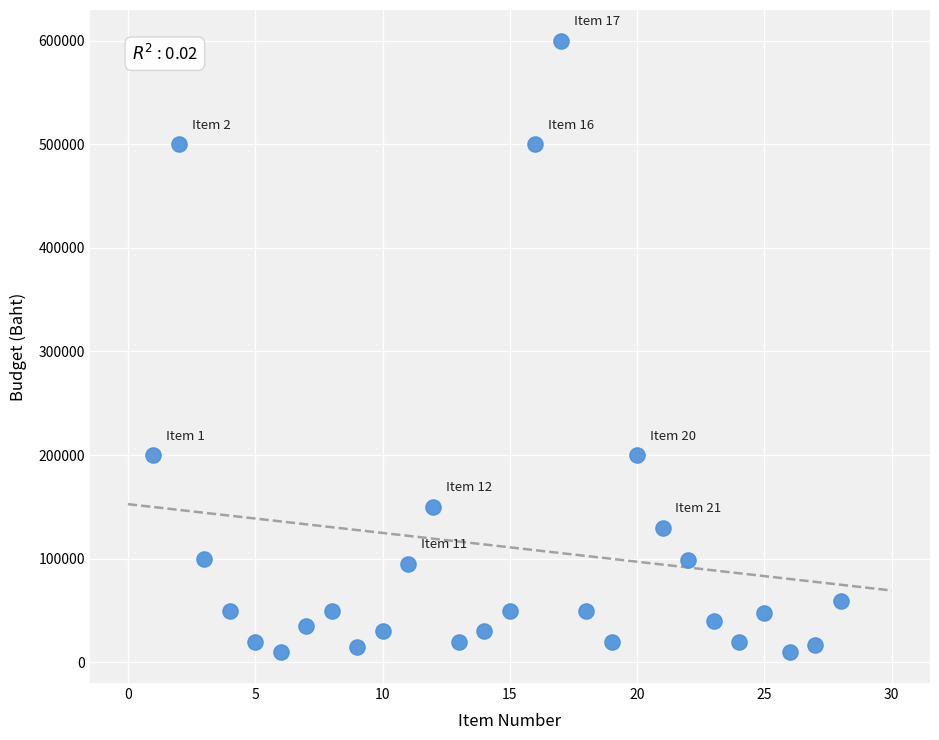

What is the range of X values (max minus min)?

27